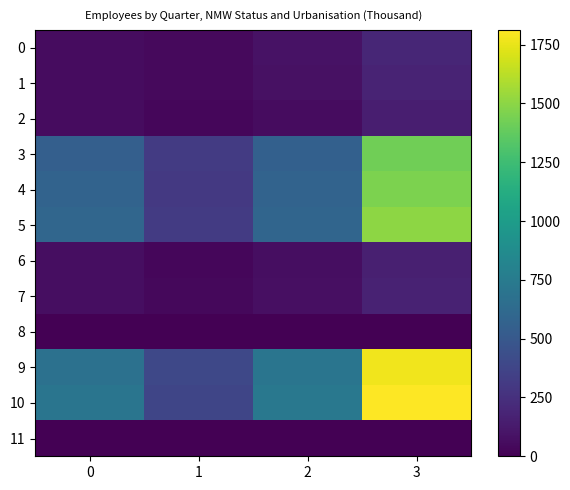

Which series has the largest total across all categories?

10